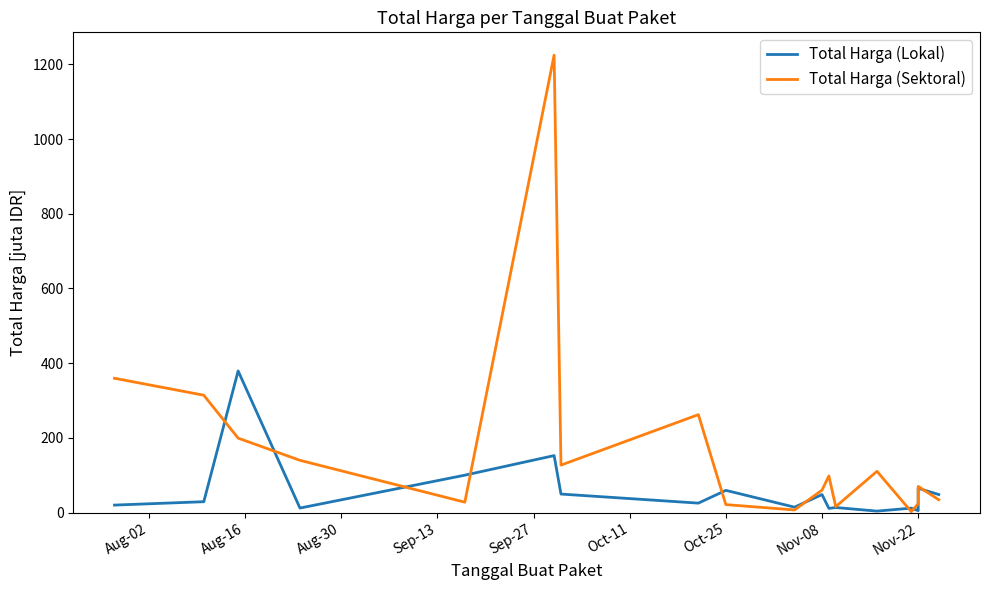

What is the average value of the Total Harga (Sektoral) series?

172.0